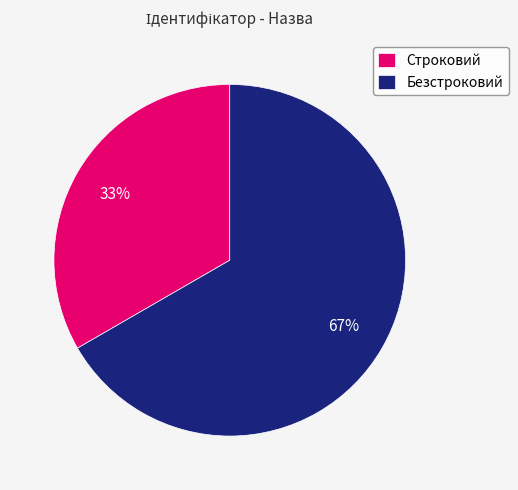

How many slices are in this pie chart?

2